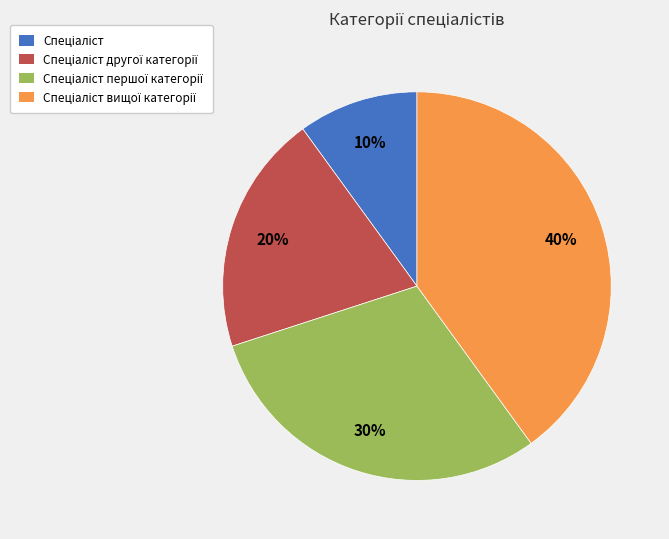

To the nearest percent, what is the average slice percentage?

25%